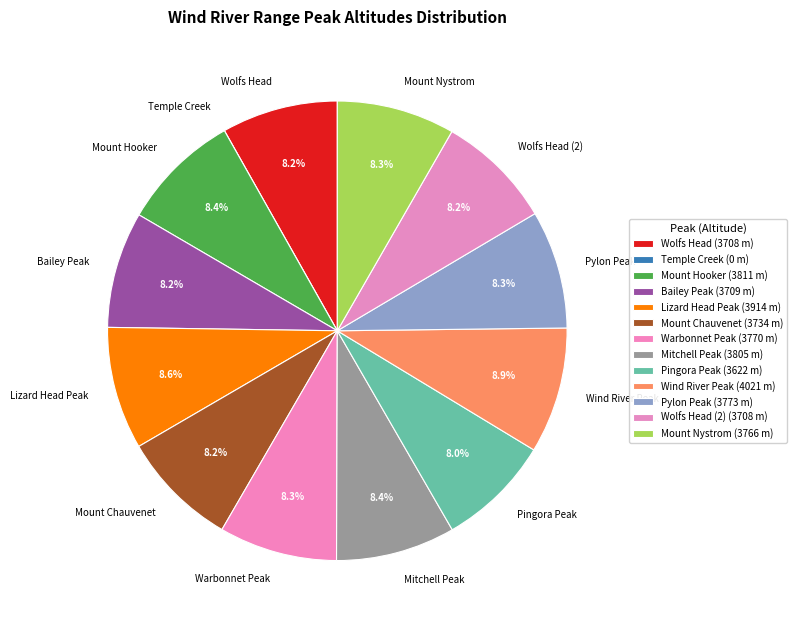

To the nearest percent, what portion does Mount Nystrom represent?

8%